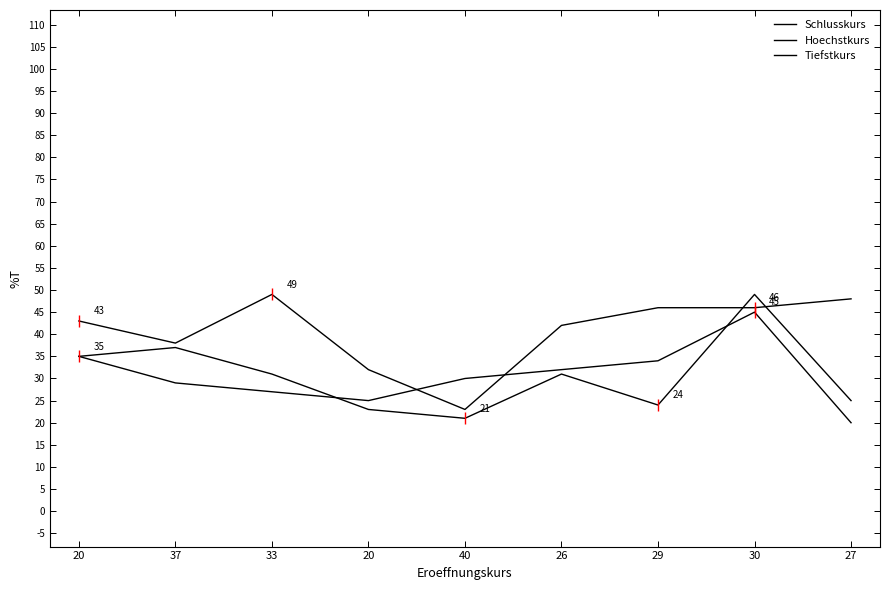

Which series ends up on top after the final intersection of Tiefstkurs and Hoechstkurs?

Hoechstkurs